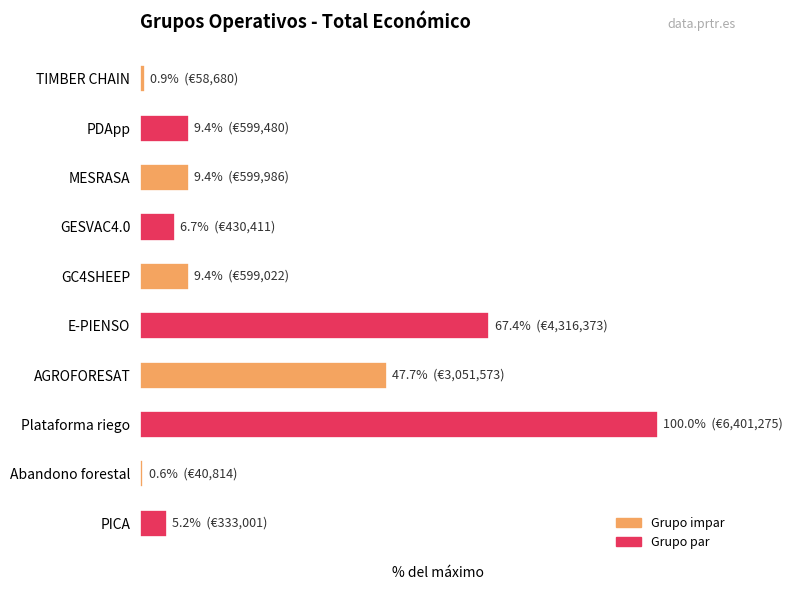

What is the average value?

25.7